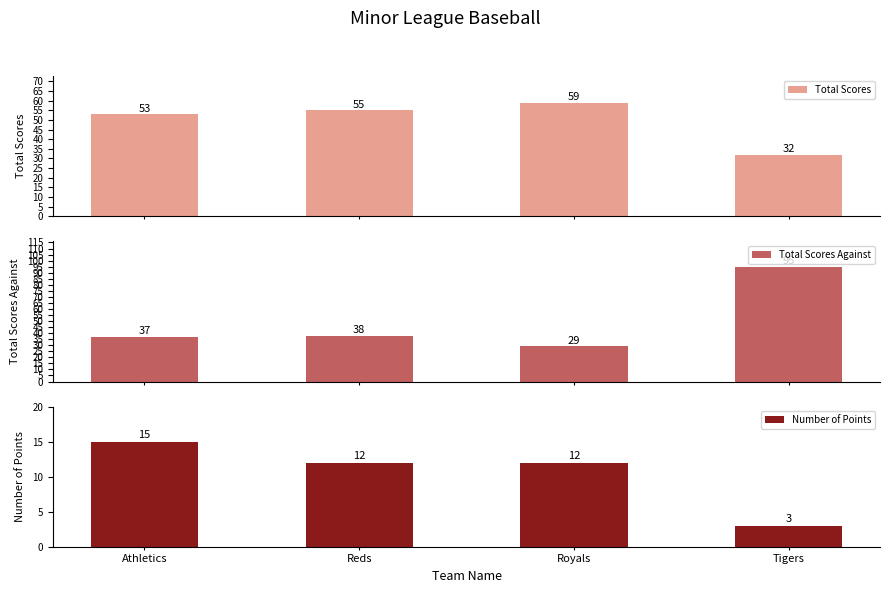

What is the average value of the Total Scores series?

50